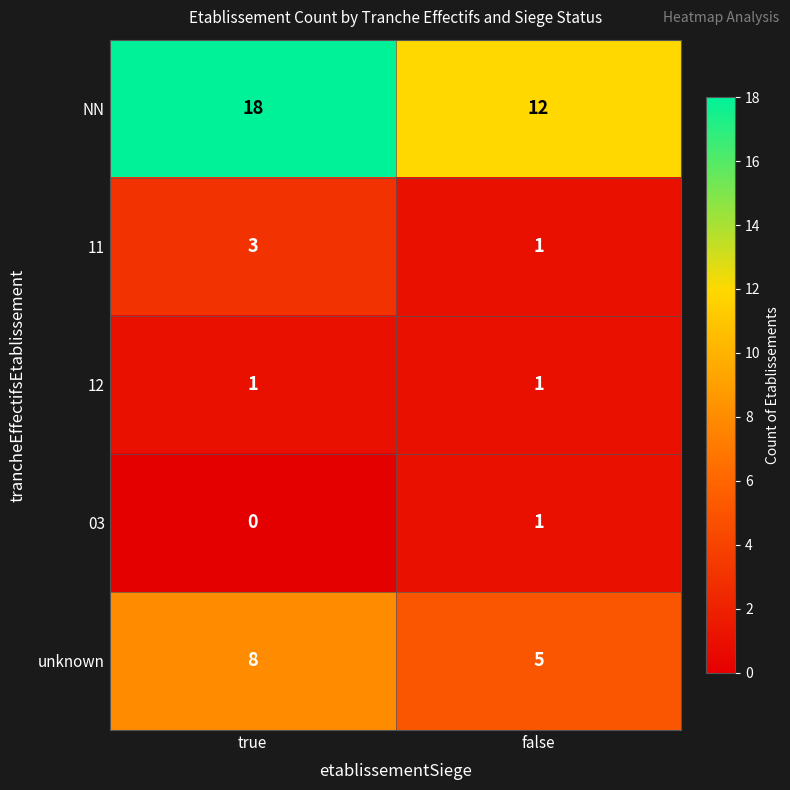

List the labels in order of 11 value, smallest first.

false, true